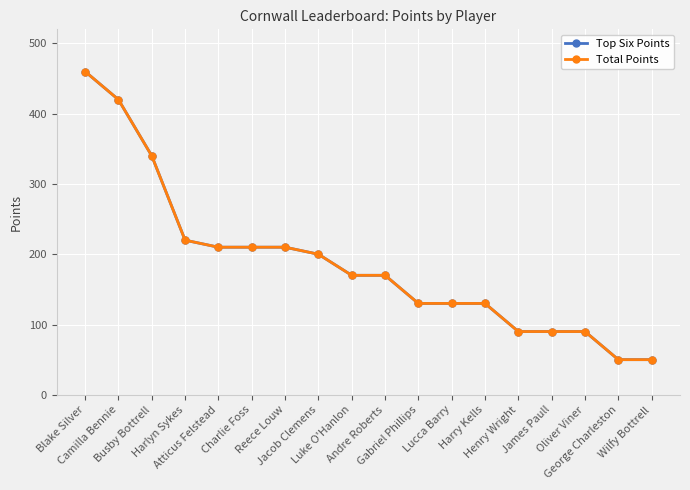

Does the chart have visible grid lines?

Yes